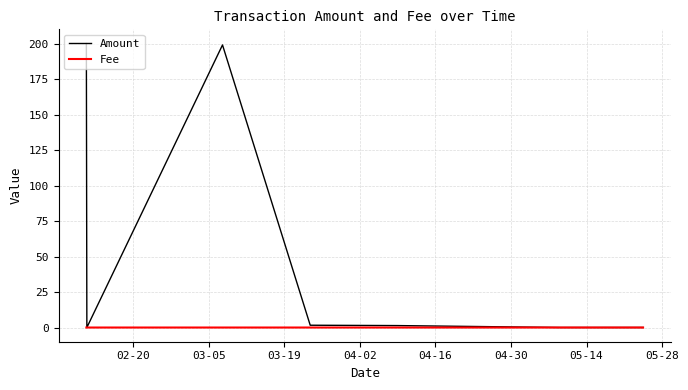

What is the difference between the second highest and second lowest values in the Amount series?

199.0